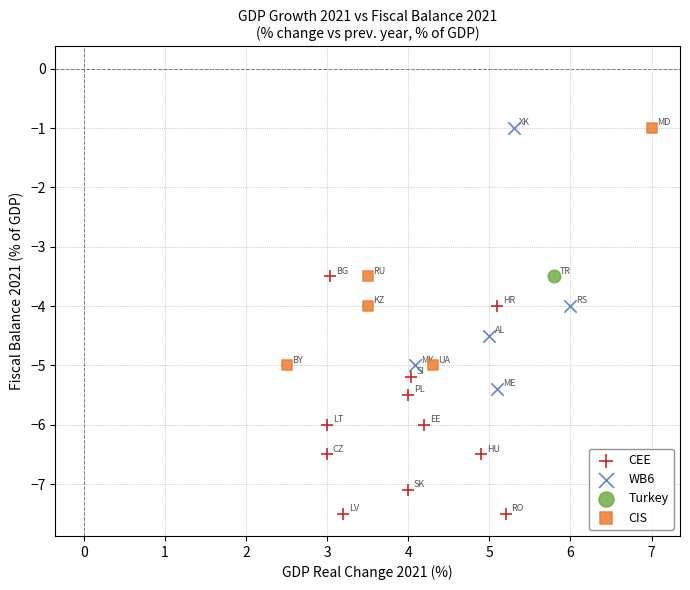

What are all the series names shown in the legend?

CEE, WB6, Turkey, CIS